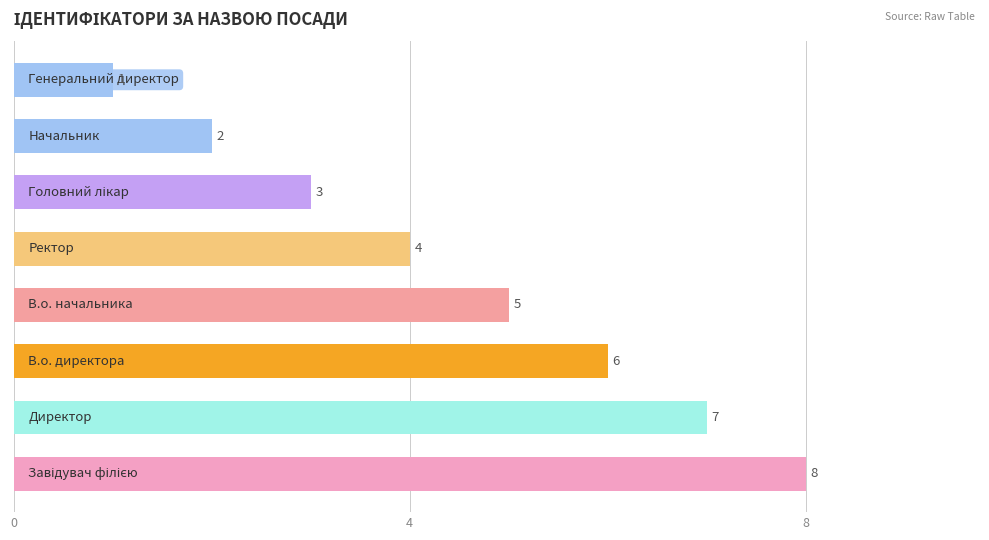

What is the difference between the maximum and minimum values?

7